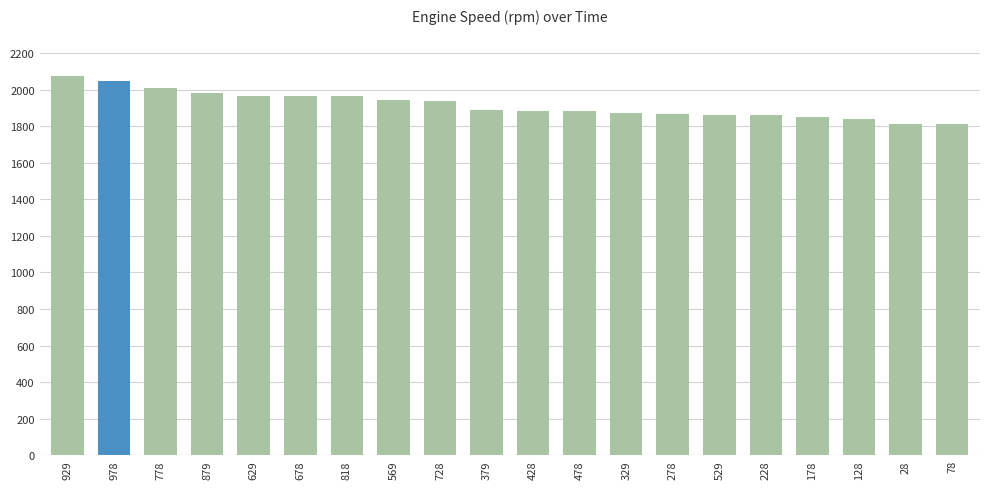

What is the greatest value displayed?

2072